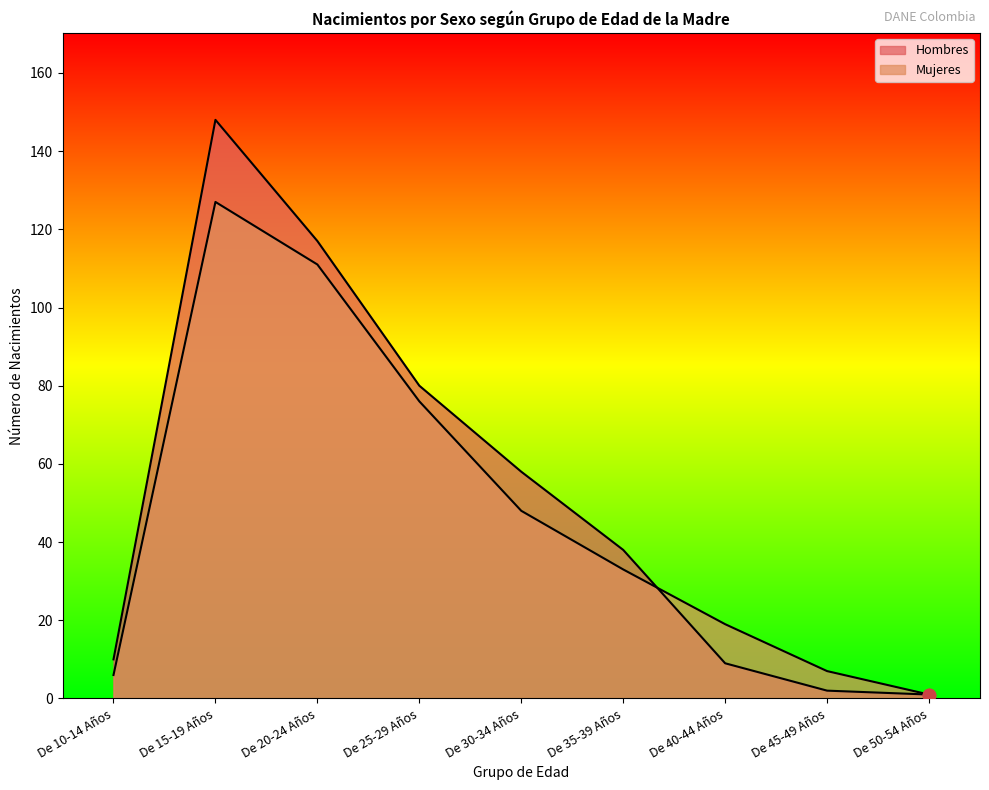

Is the value of Mujeres at De 20-24 Años greater than the value of Hombres at De 45-49 Años?

Yes